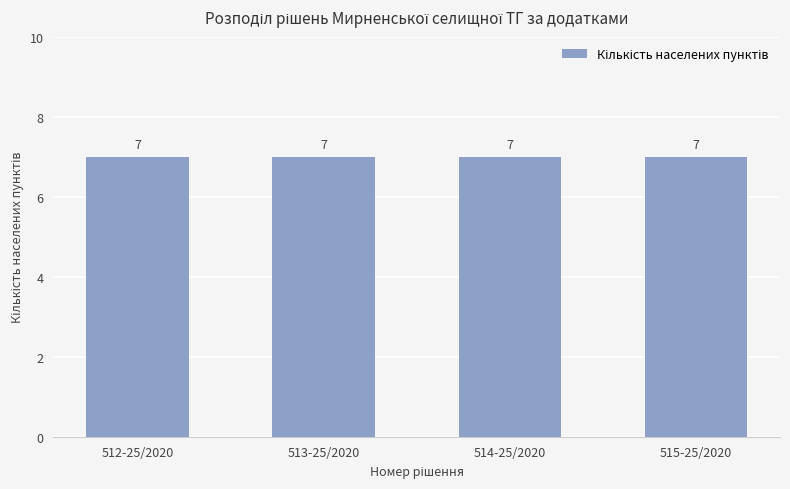

Is it true that the value at 512-25/2020 is 1?

False